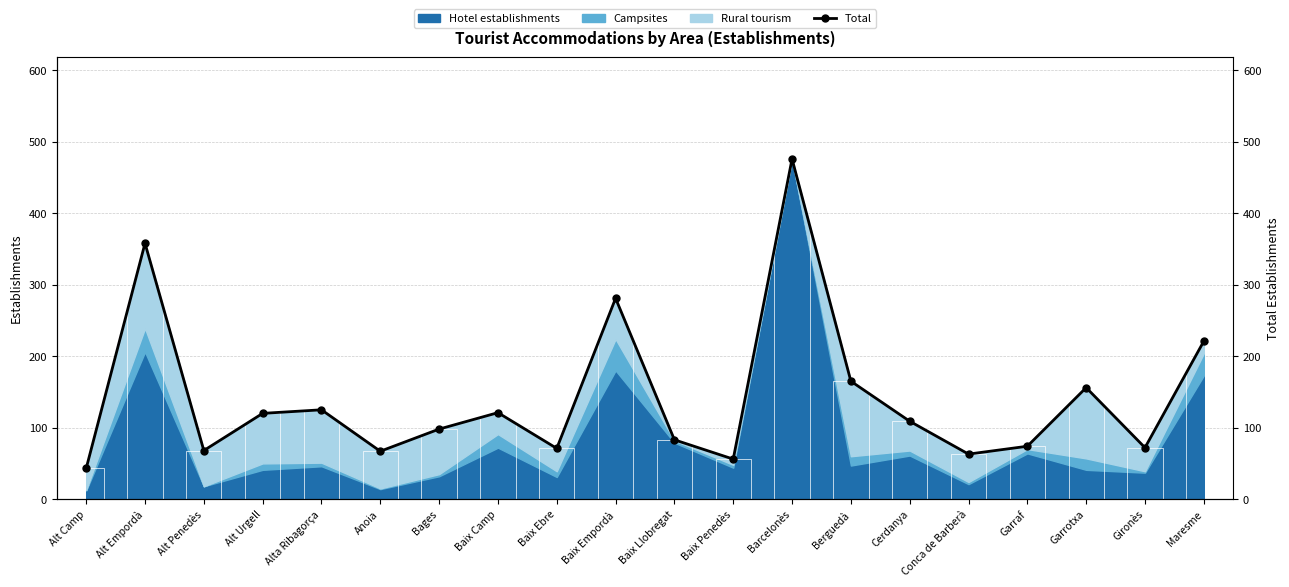

Where is the data nearest to the value 259?

Baix Empordà